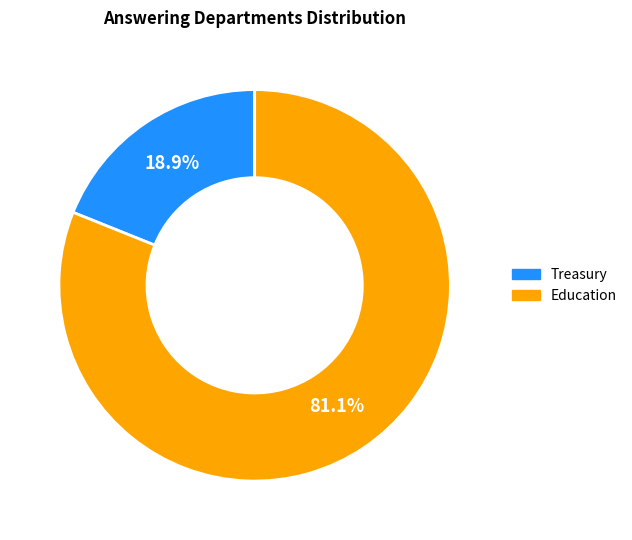

To the nearest percent, what is the average slice percentage?

50%